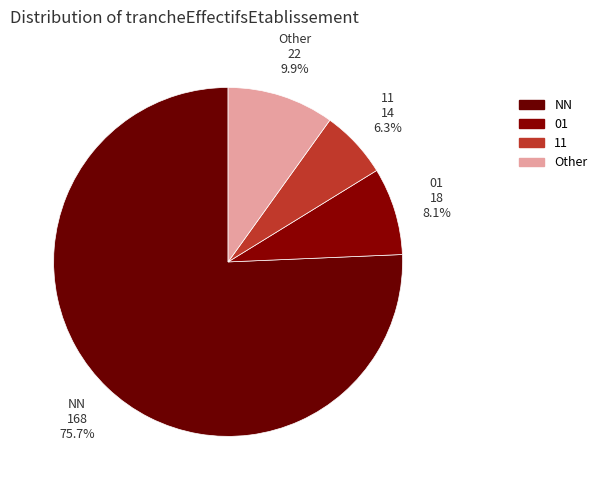

Is there any slice that represents more than half of the pie?

Yes